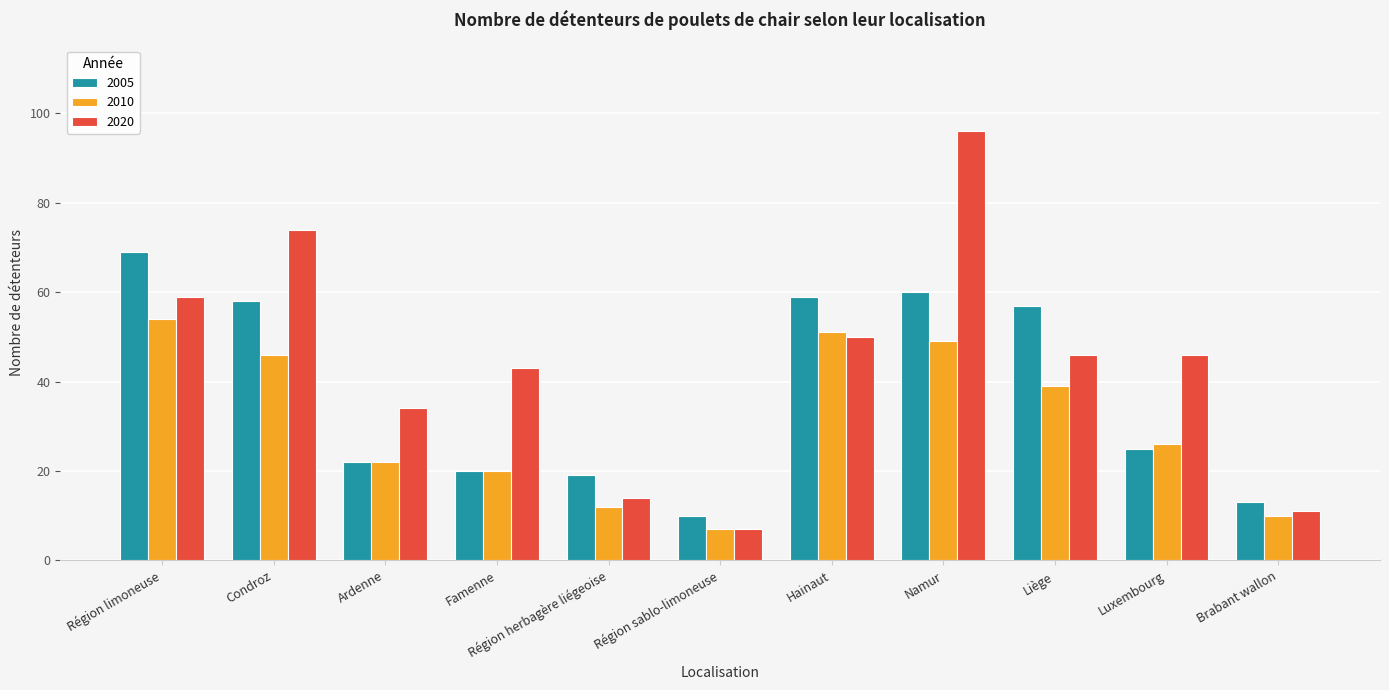

Reading right to left, what are all the values shown in this chart?

2005: 13	25	57	60	59	10	19	20	22	58	69
2010: 10	26	39	49	51	7	12	20	22	46	54
2020: 11	46	46	96	50	7	14	43	34	74	59